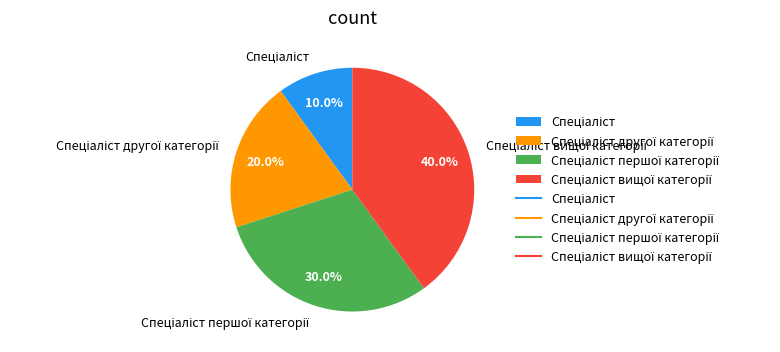

To the nearest percent, what is the difference between the largest and smallest slice percentages?

30%